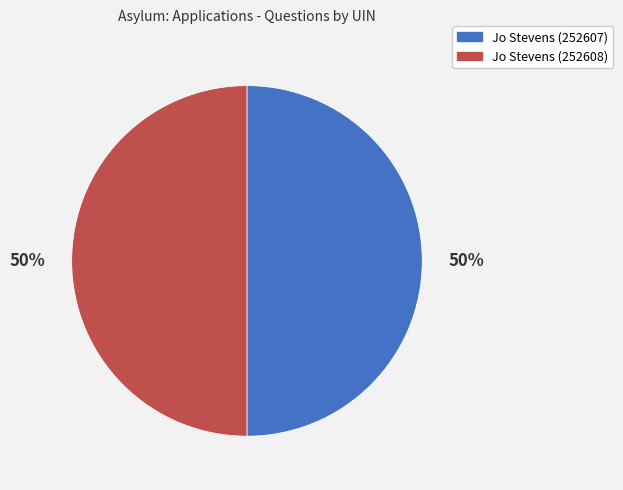

Count the number of slices in the pie.

2